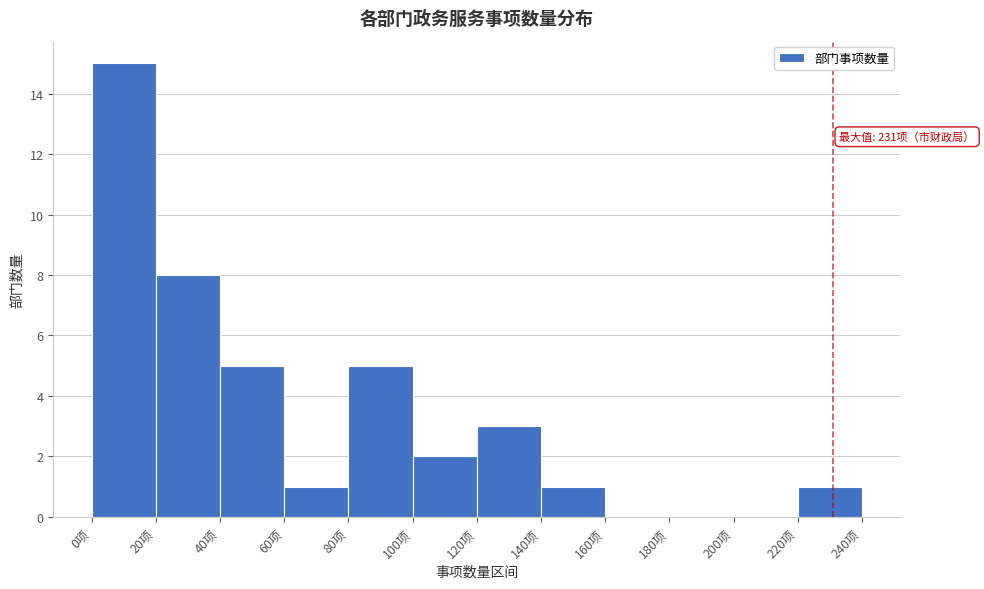

Over which range of the x-axis is the bar tallest?

0 to 20